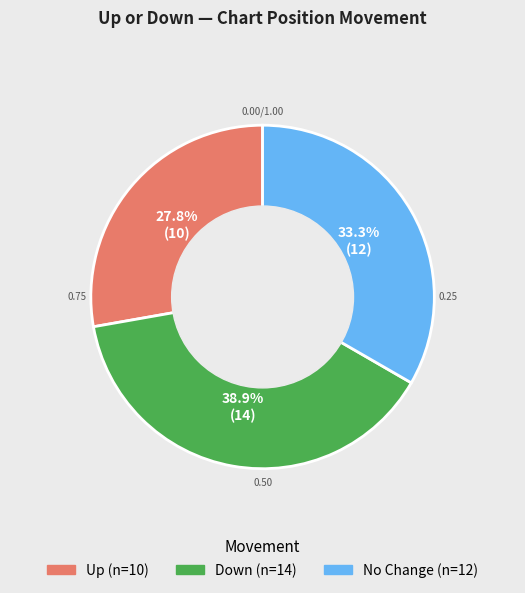

Is there a majority slice in this chart?

No